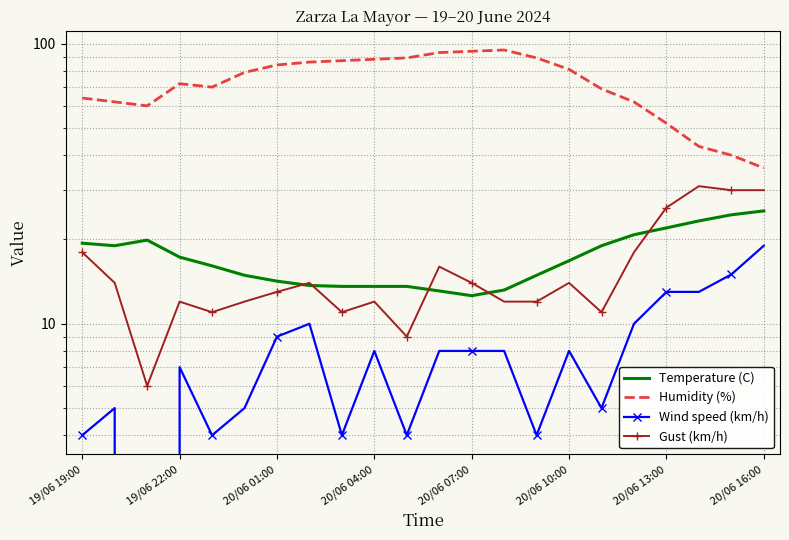

Which category has the highest value in the Gust (km/h) series?

19